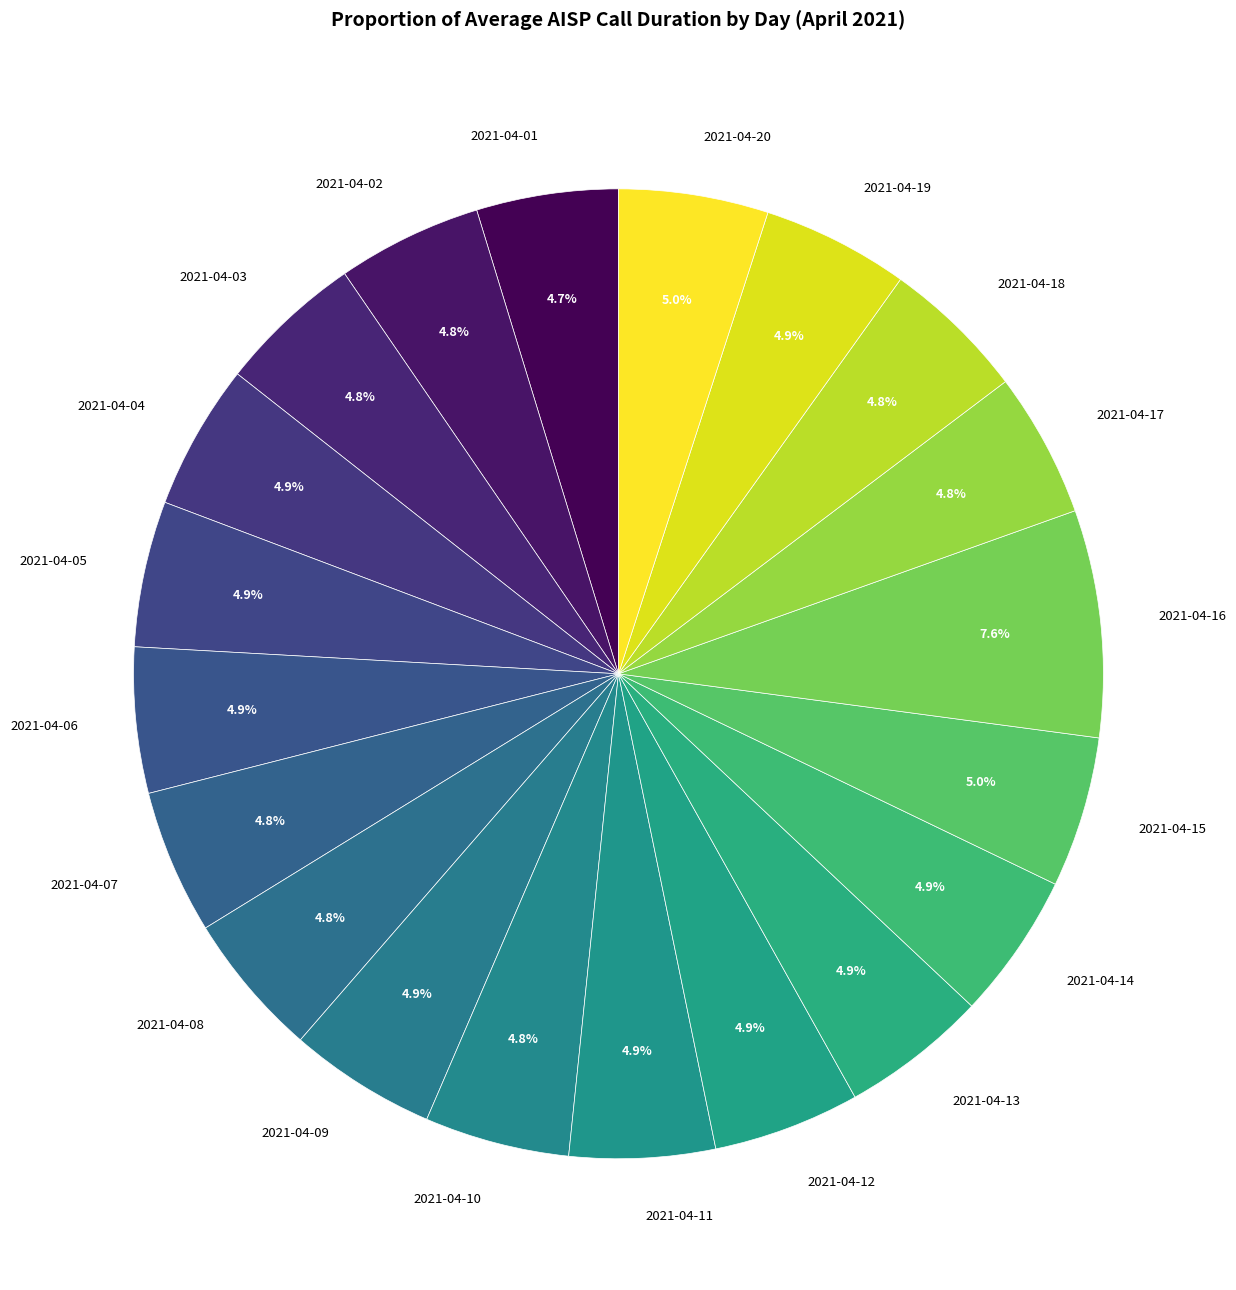

What percentage is the 2021-04-11 slice, to the nearest percent?

5%